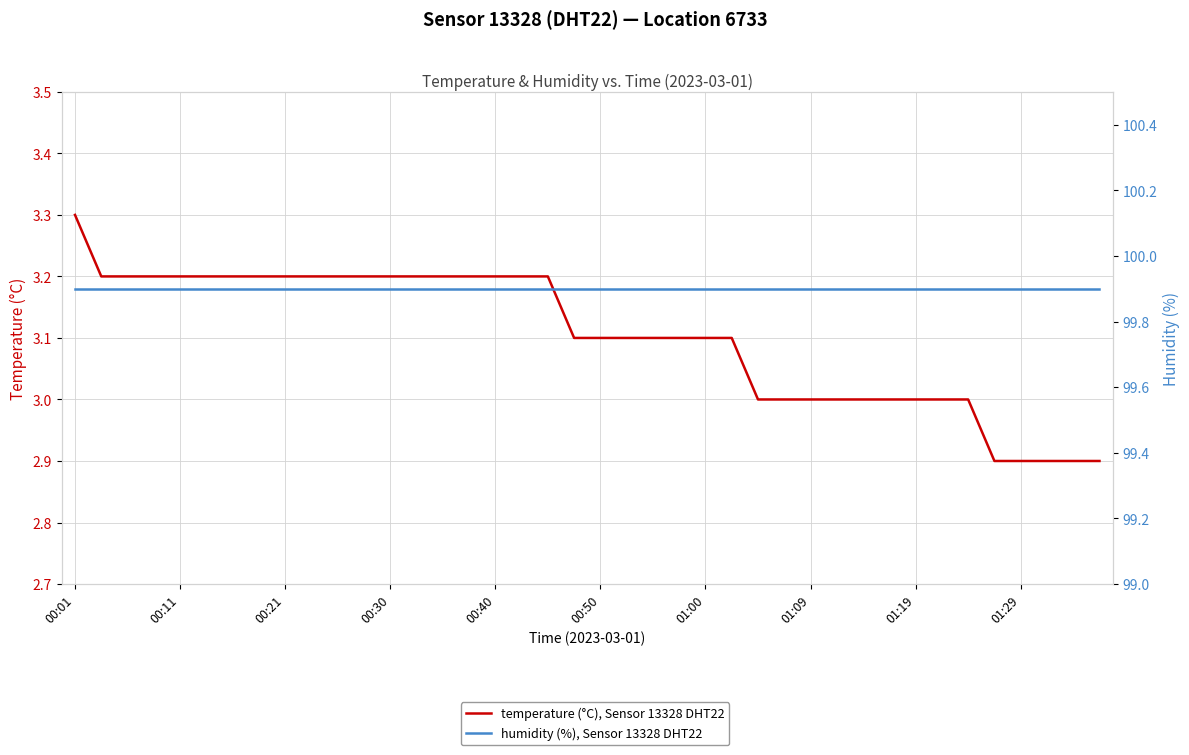

Is it true that temperature (°C), Sensor 13328 DHT22 equals 2.1 at 13?

False